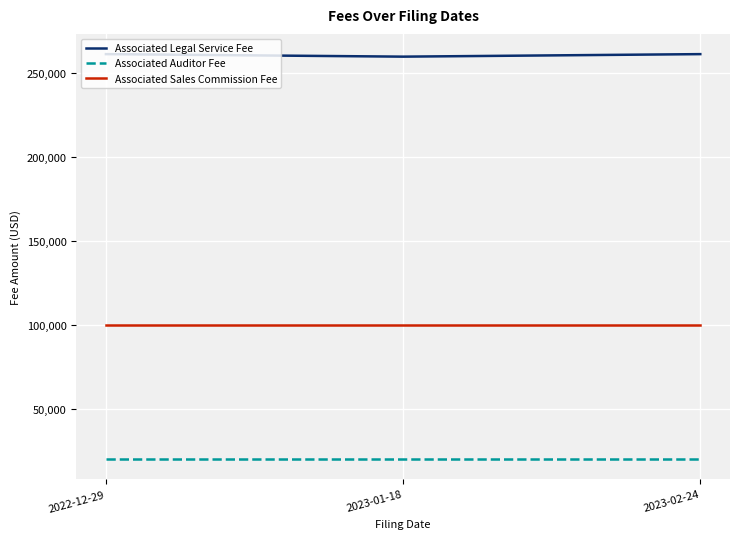

What is the spread (max minus min) of values at 2023-01-18?

239500